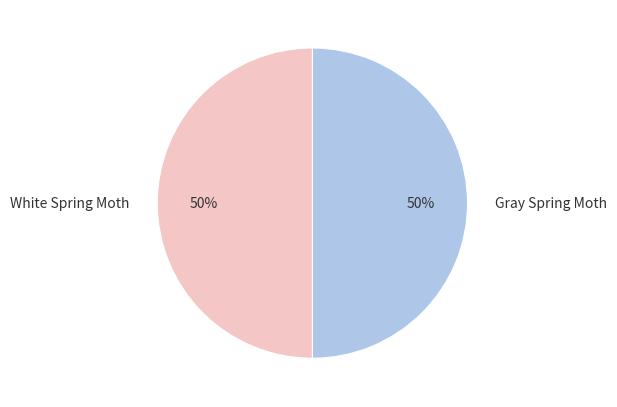

Approximately how many times larger is the value at Gray Spring Moth compared to White Spring Moth?

1.0